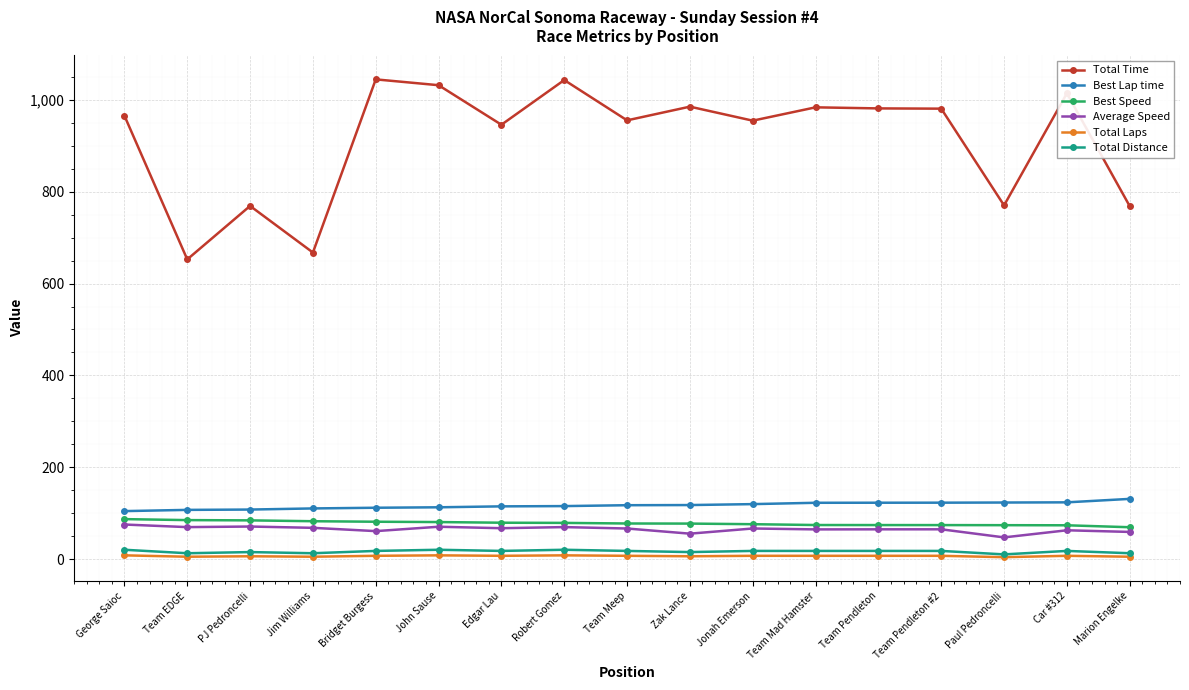

Is the value of Total Distance at Team Pendleton #2 greater than the value of Total Time at Robert Gomez?

No